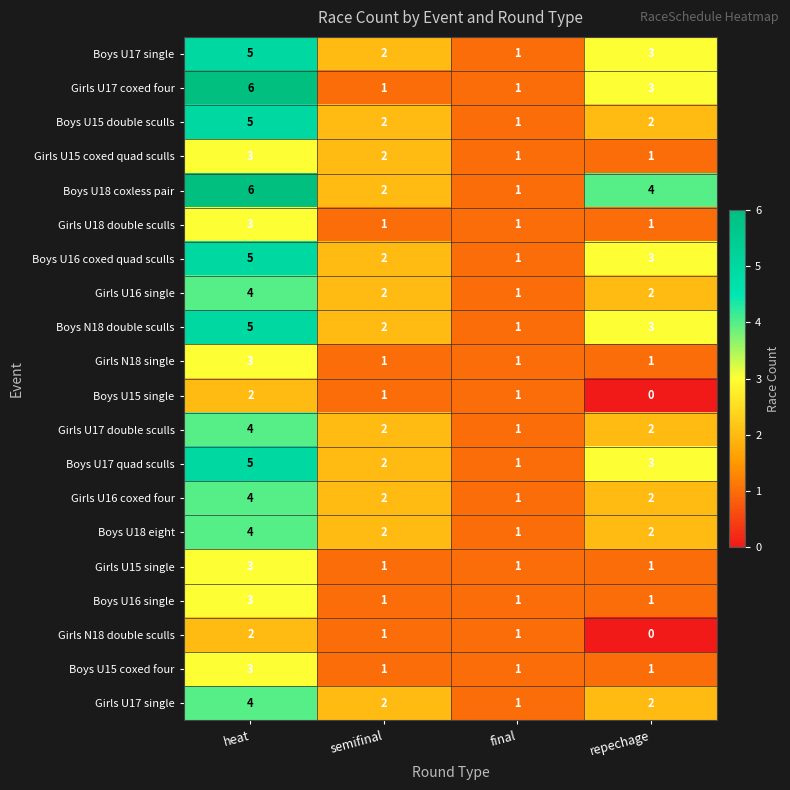

What is the total value across all series at repechage?

37